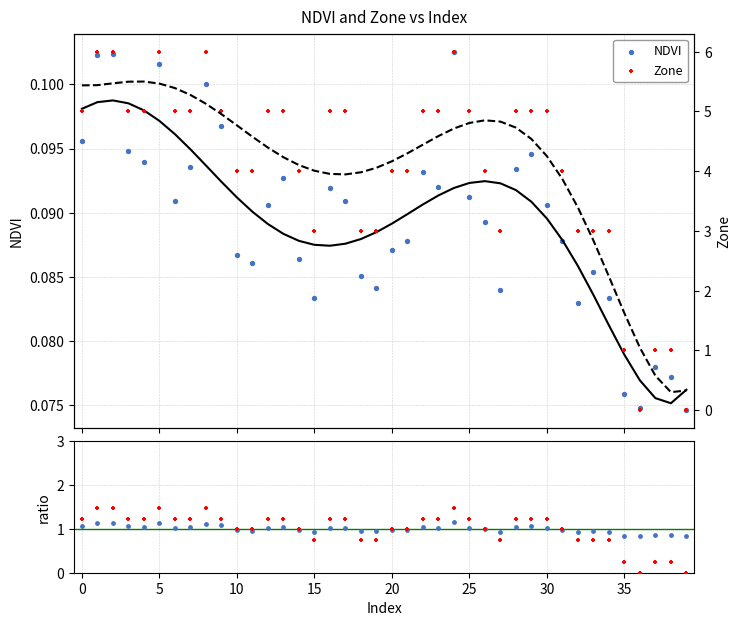

Which series contains the highest Y value?

Zone